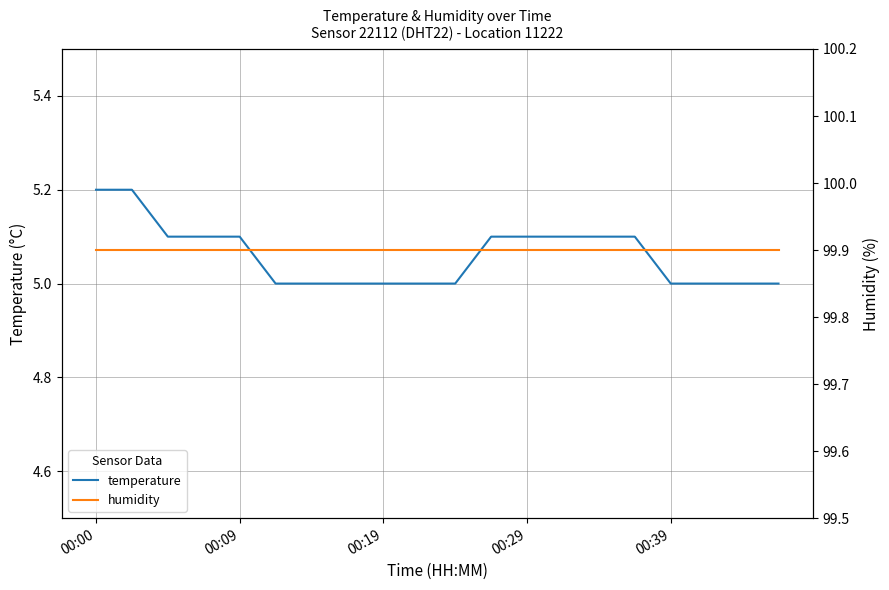

Rank the series at 9 from highest to lowest value.

humidity, temperature